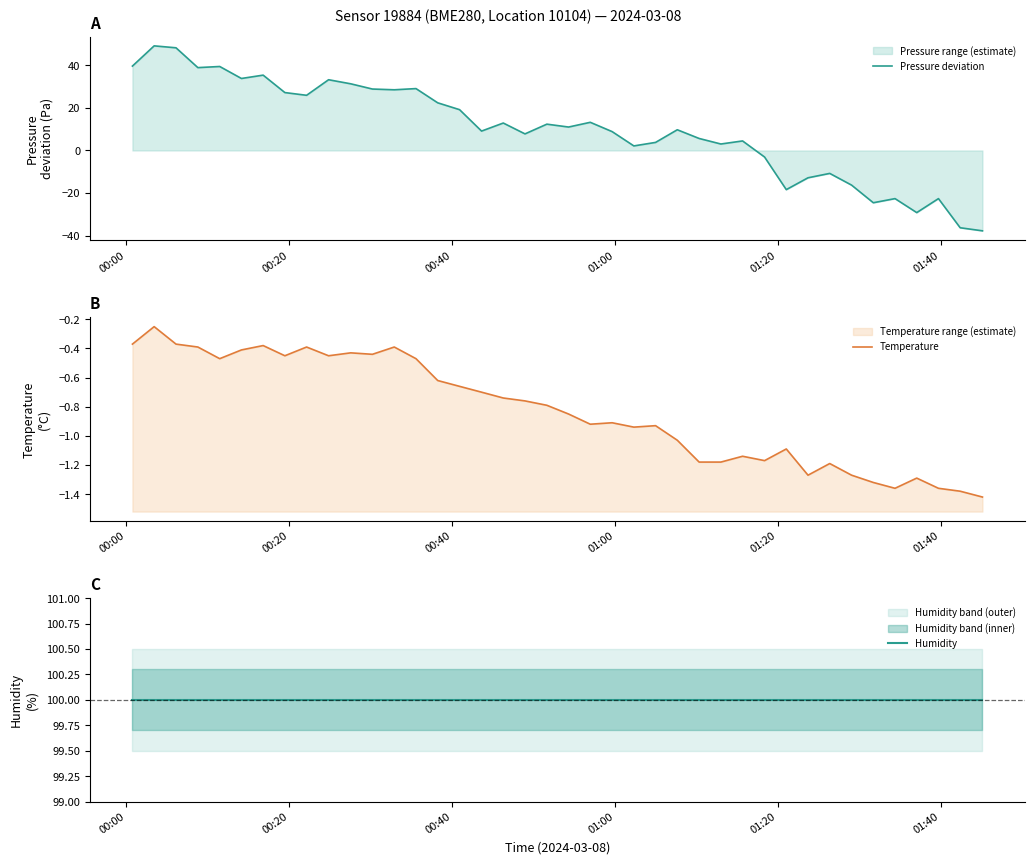

True or false: Humidity and Temperature intersect in this chart.

False